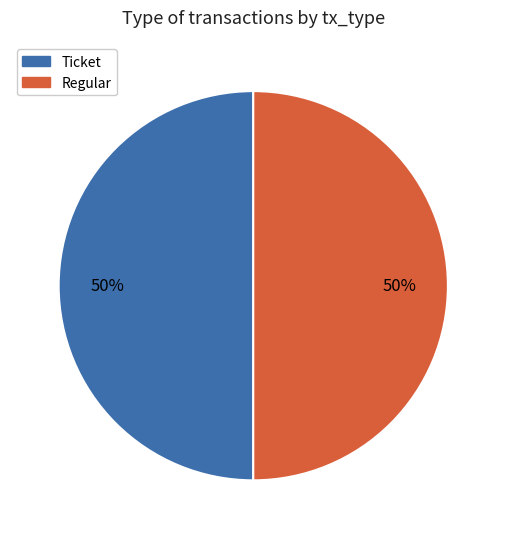

Combined, do Ticket and Regular account for over 50%?

Yes